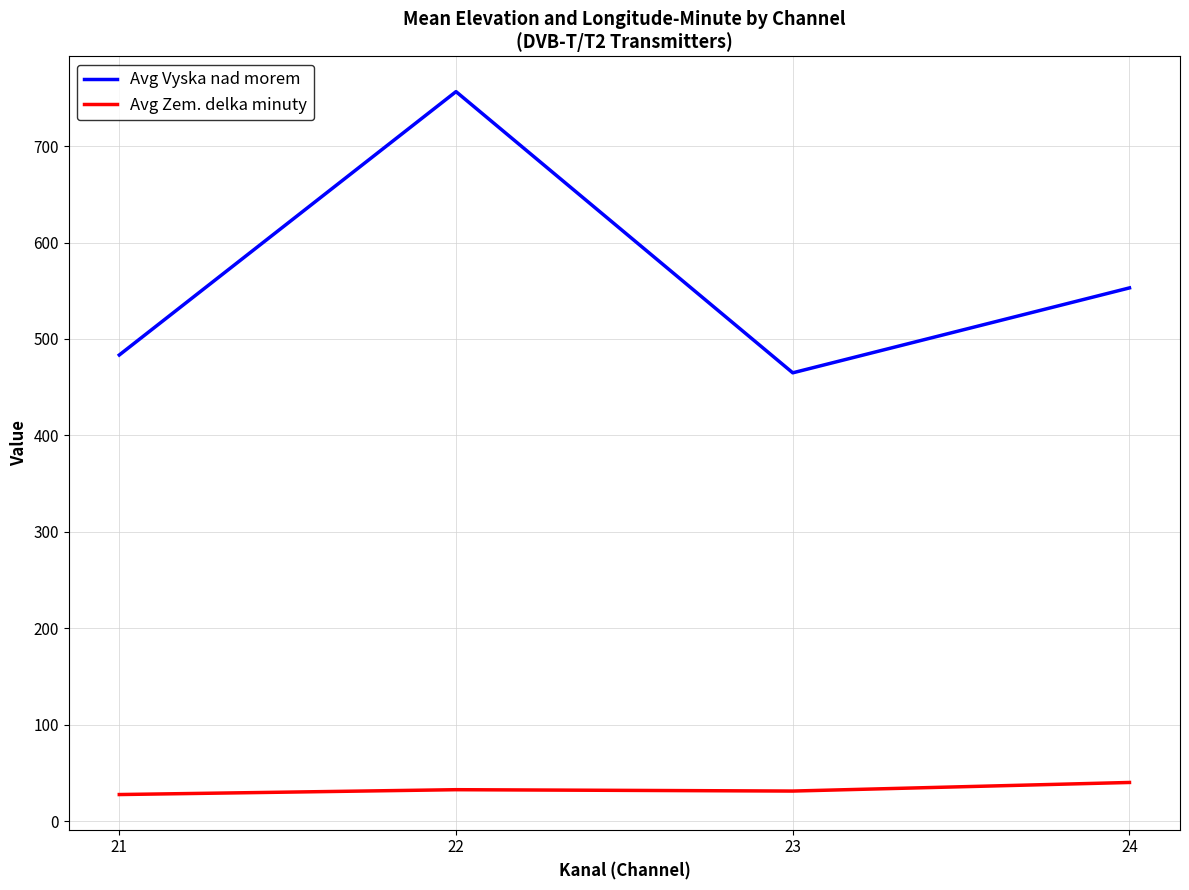

What is the smallest value displayed?

27.5